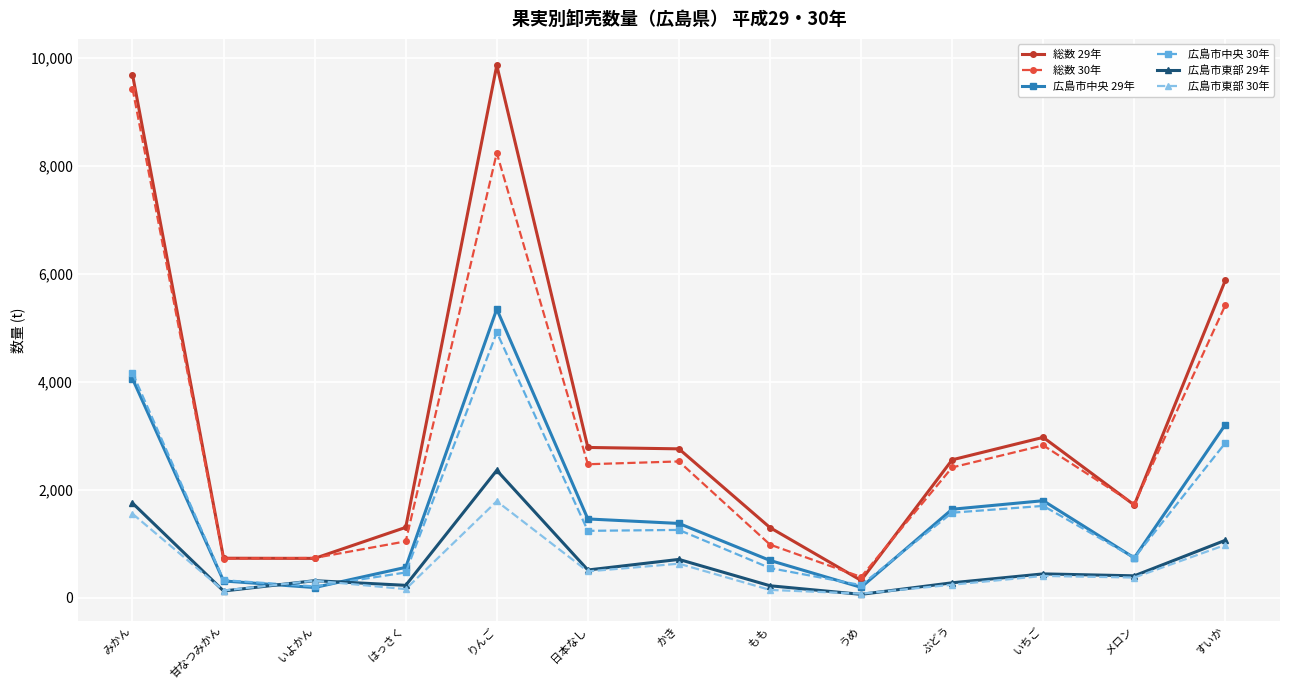

Which series ends up on top after the final intersection of 広島市中央 29年 and 広島市東部 29年?

広島市中央 29年